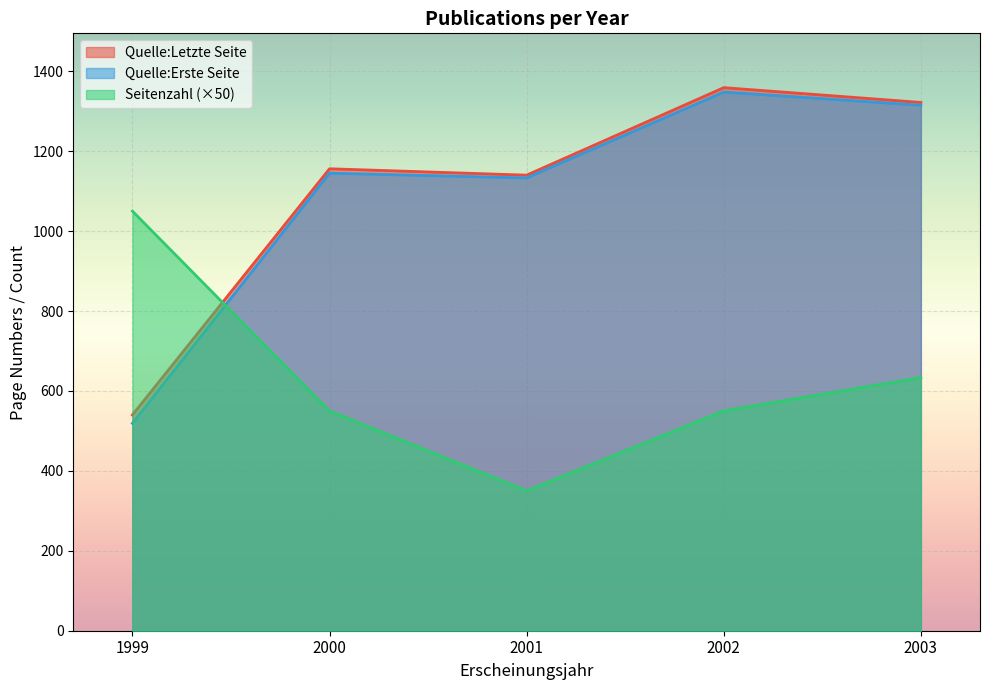

The value of Seitenzahl (×50) at 2001 is 350.0. True or false?

True